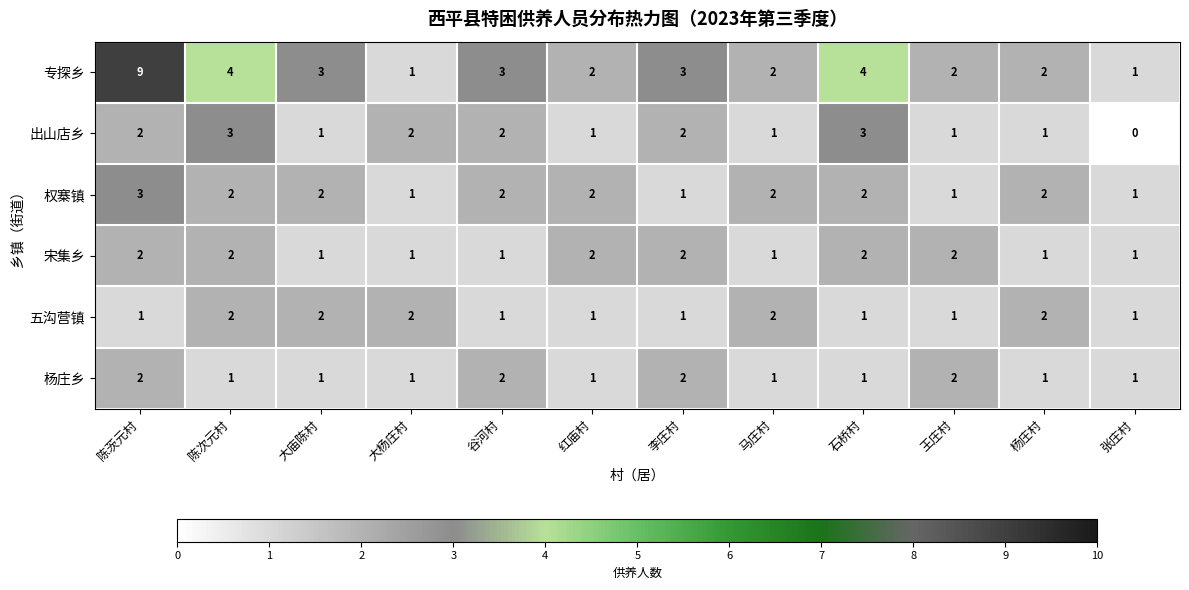

Which category has the lowest value across all series?

张庄村